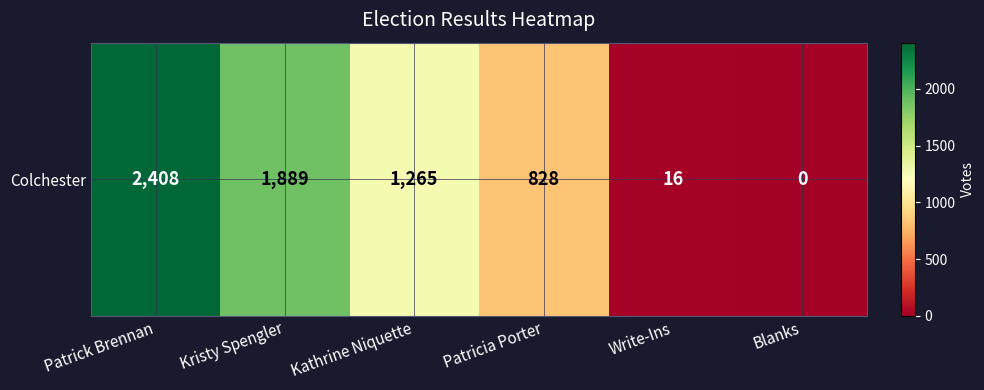

The value at Blanks is 0. True or false?

True